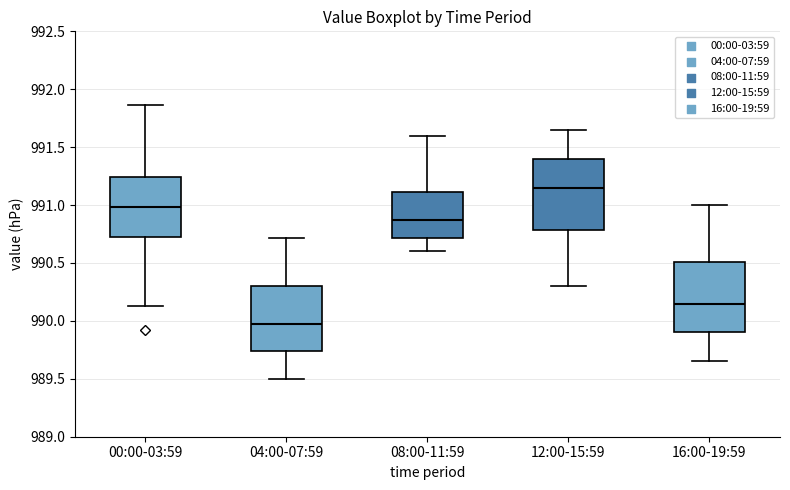

Reading left to right, transcribe this box plot: for each box, give where its median line is, the range the box spans, and where its two whiskers end, as read against the y-axis. The values are not printed on the chart, so give them approximately, as read against the axis.

00:00-03:59: median 991.00, box 990.75 to 991.25, whiskers 990.15 to 991.85
04:00-07:59: median 990.00, box 989.75 to 990.30, whiskers 989.50 to 990.70
08:00-11:59: median 990.90, box 990.70 to 991.10, whiskers 990.60 to 991.60
12:00-15:59: median 991.15, box 990.80 to 991.40, whiskers 990.30 to 991.65
16:00-19:59: median 990.15, box 989.90 to 990.50, whiskers 989.65 to 991.00